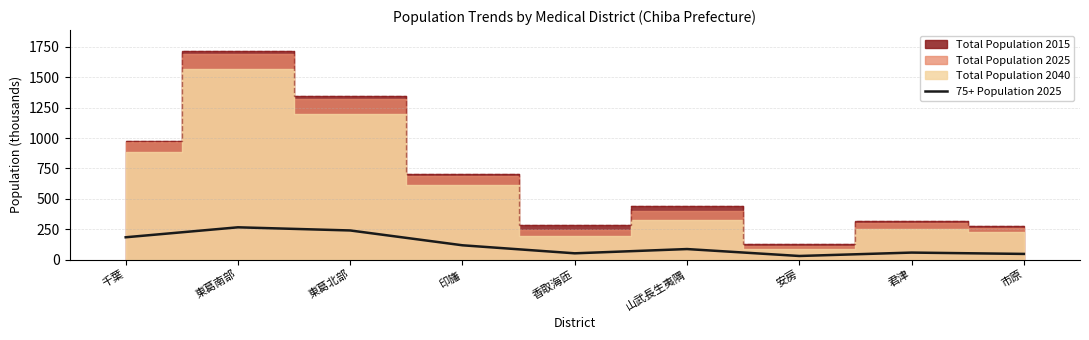

Rank the categories by value from lowest to highest.

安房, 市原, 香取海匝, 君津, 山武長生夷隅, 印旛, 千葉, 東葛北部, 東葛南部